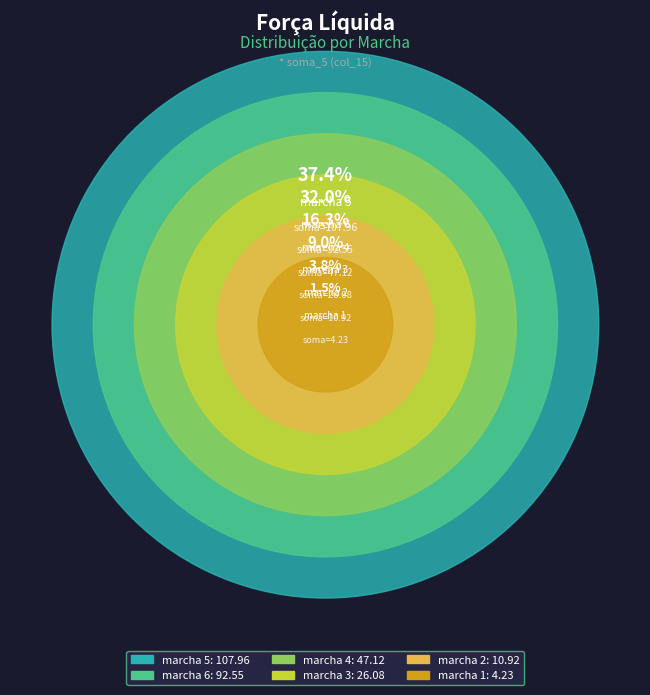

Rank the categories by value from lowest to highest.

marcha 1, marcha 2, marcha 3, marcha 4, marcha 6, marcha 5